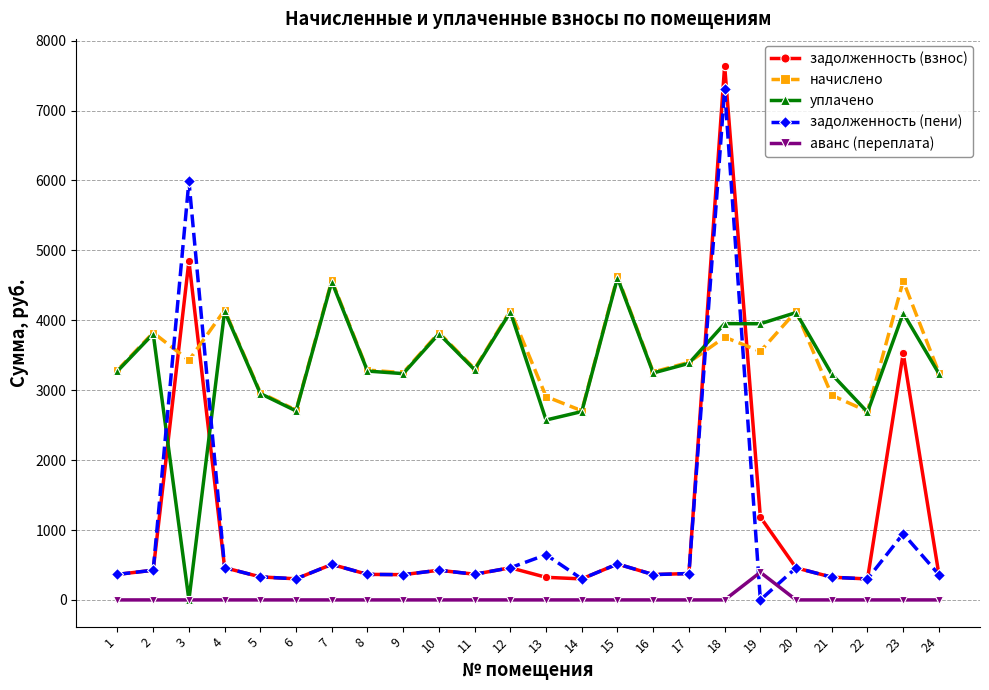

What is the total value across all series at 23?

13139.3